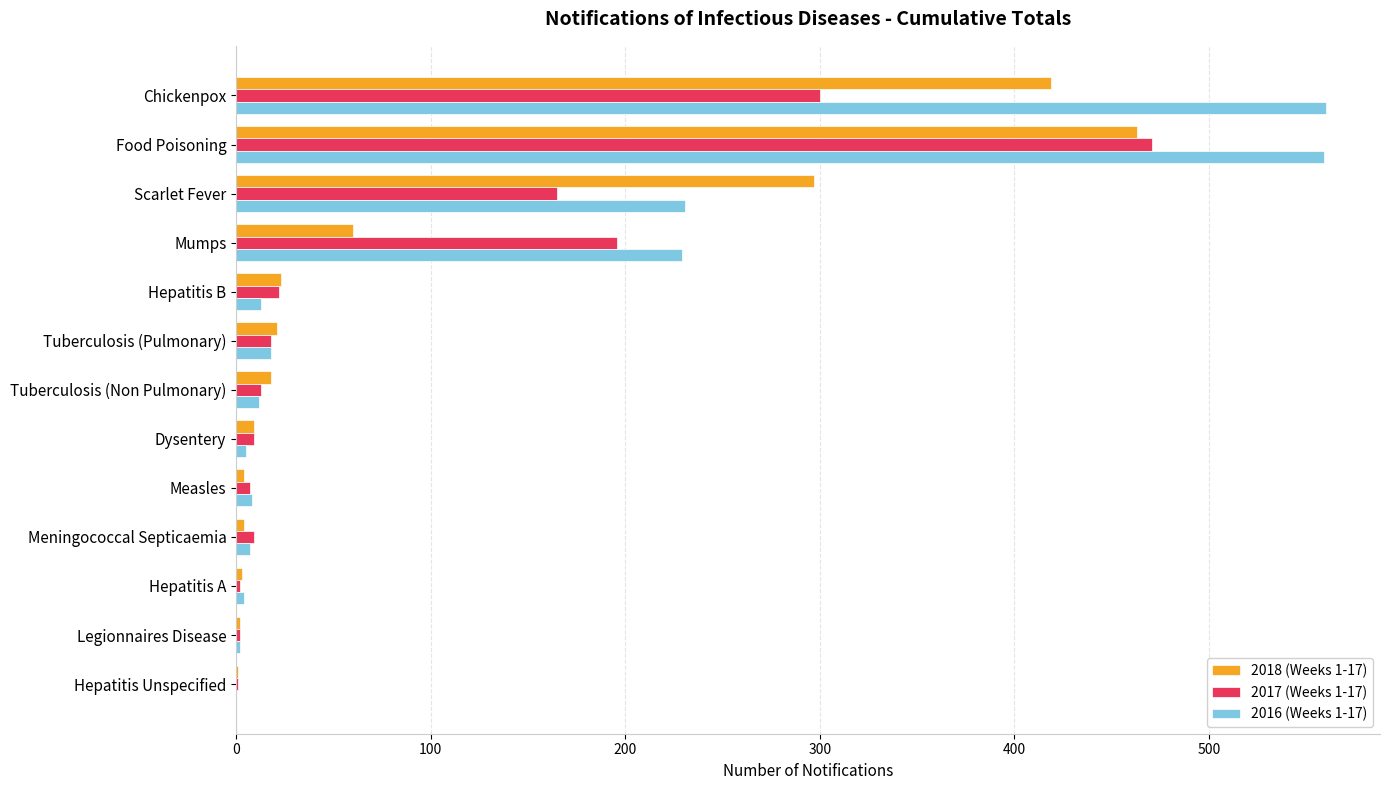

What is the maximum value shown in the chart?

560